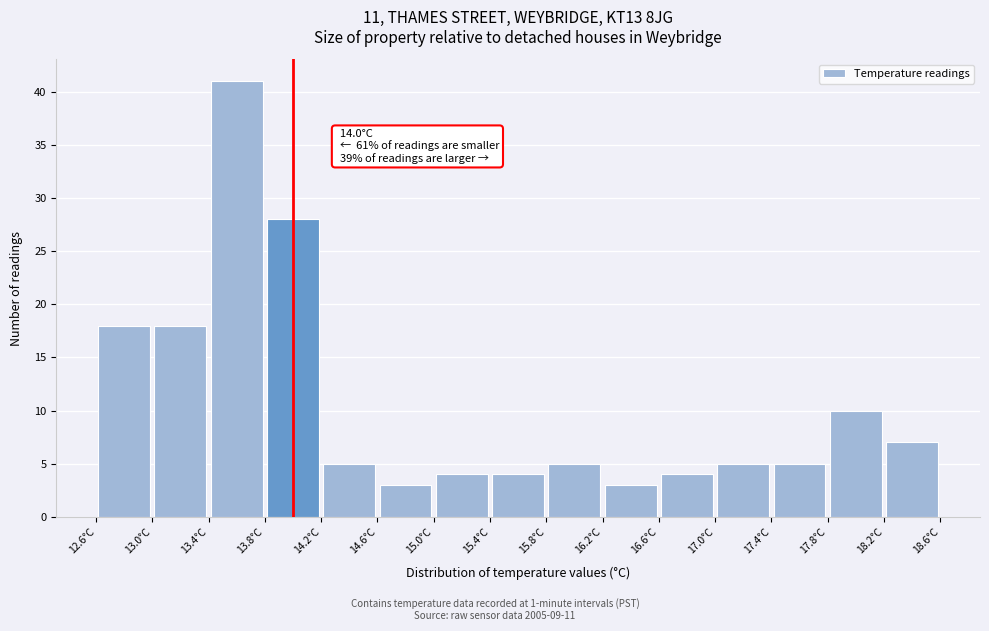

Over which range of the x-axis is the bar tallest?

13.4 to 13.8